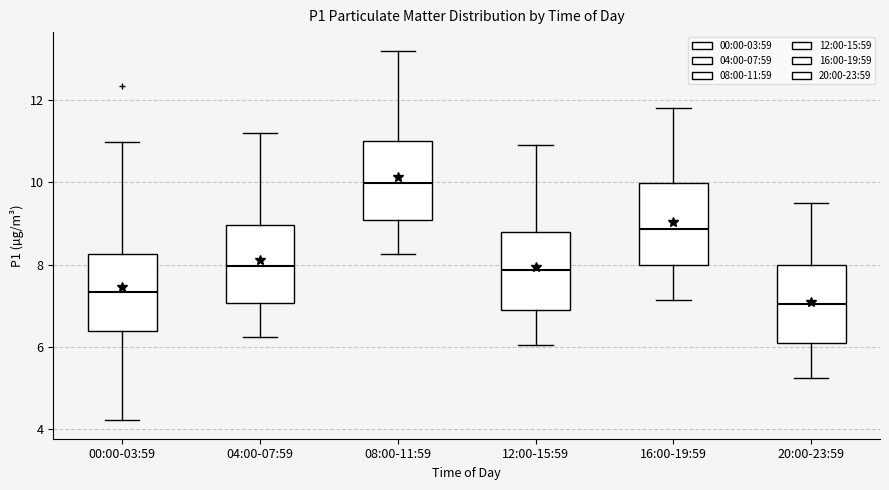

Where does the lower whisker of the box for 04:00-07:59 end on the y-axis? The values are not printed on the chart, so give them approximately, as read against the axis.

6.2